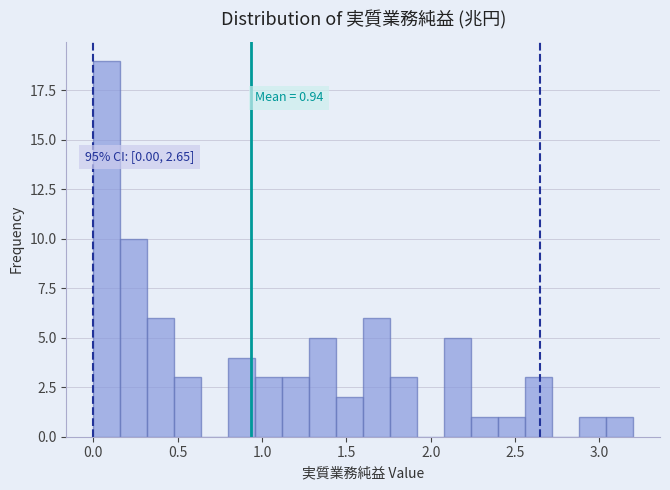

Read against the x-axis, roughly where is the centre of the tallest bar?

0.10